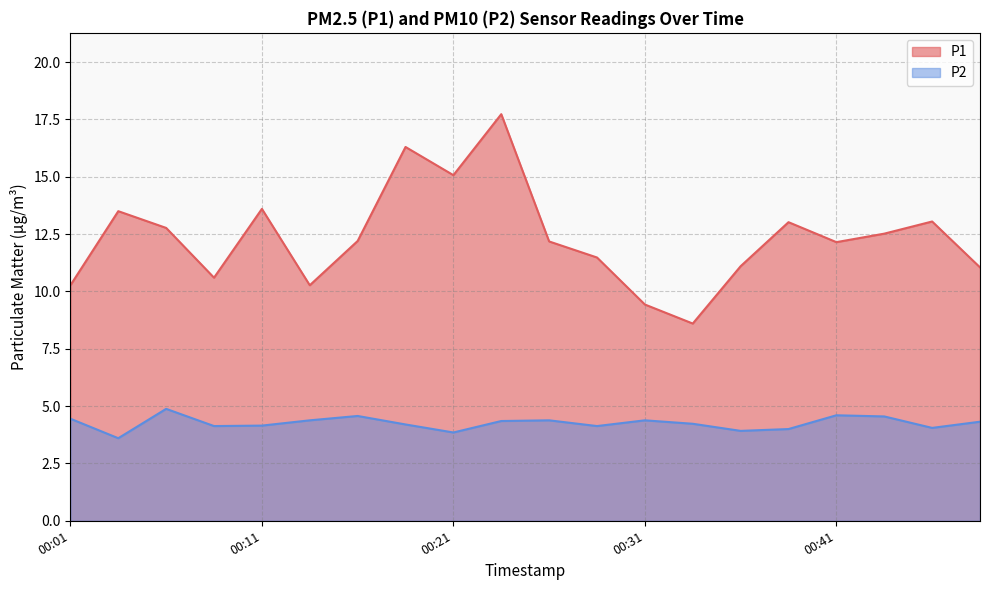

Which category has the lowest value in the P2 series?

00:03